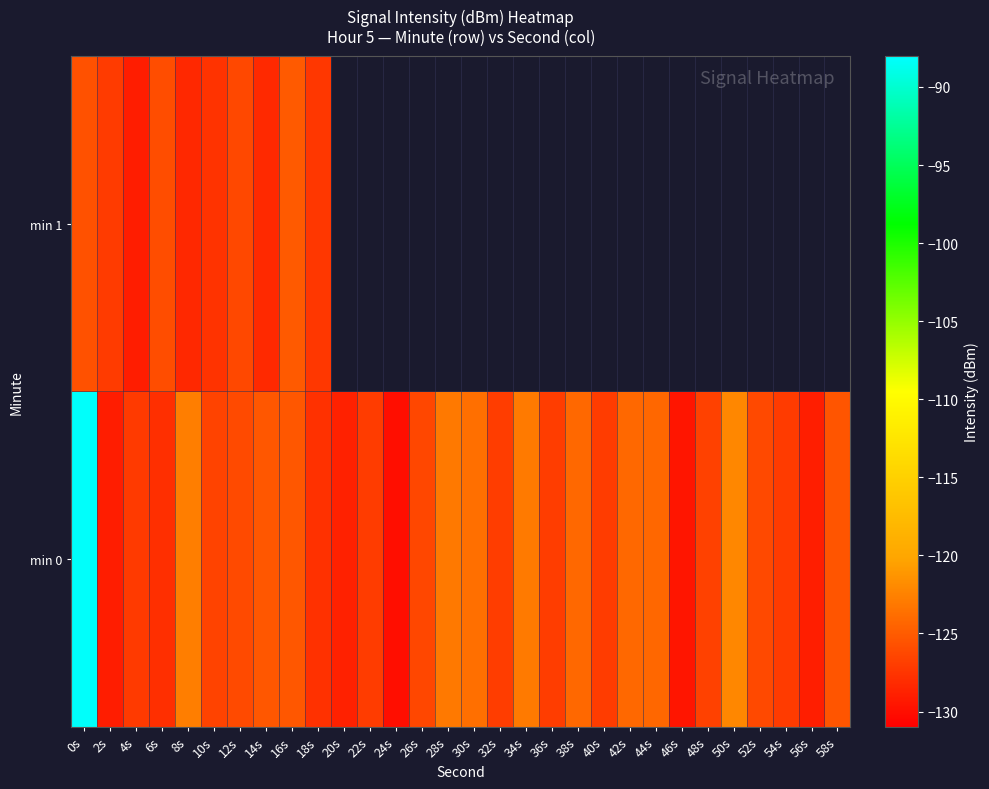

At which label does min 0 first exceed -126?

0s